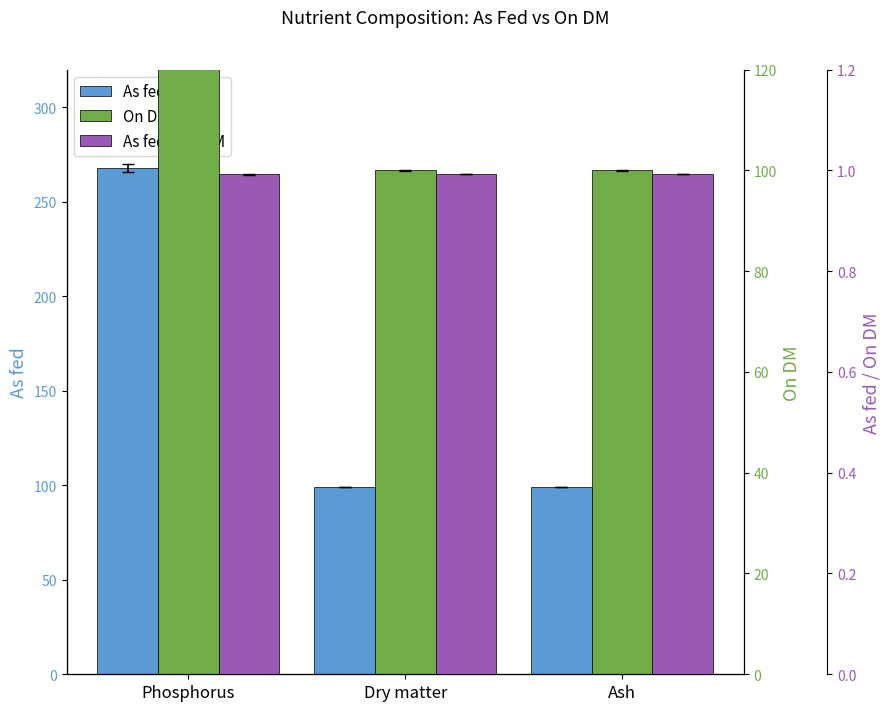

What are all the series names shown in the legend?

As fed, On DM, As fed / On DM